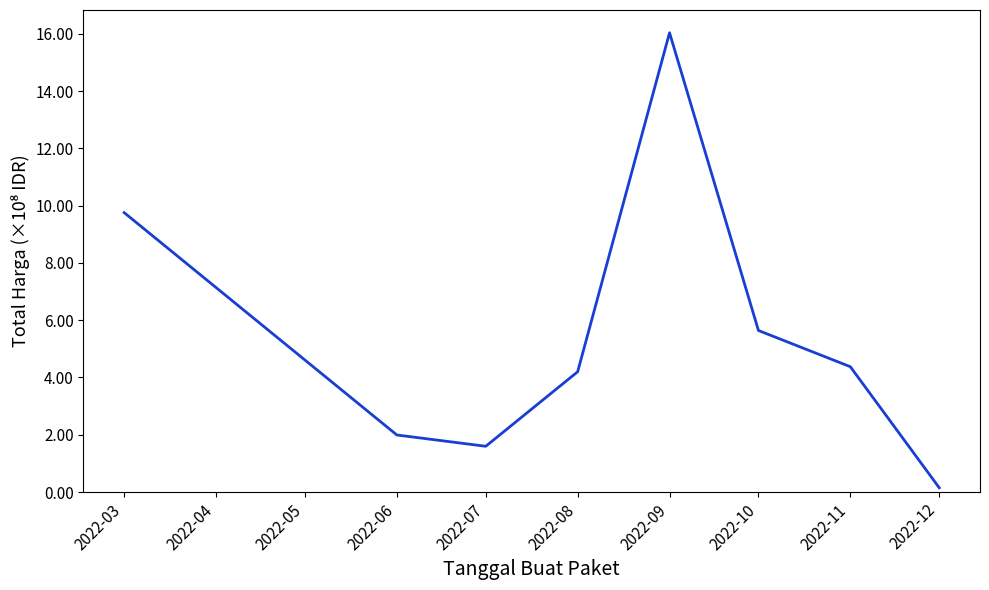

What is the difference between the maximum and minimum values?

1589409000